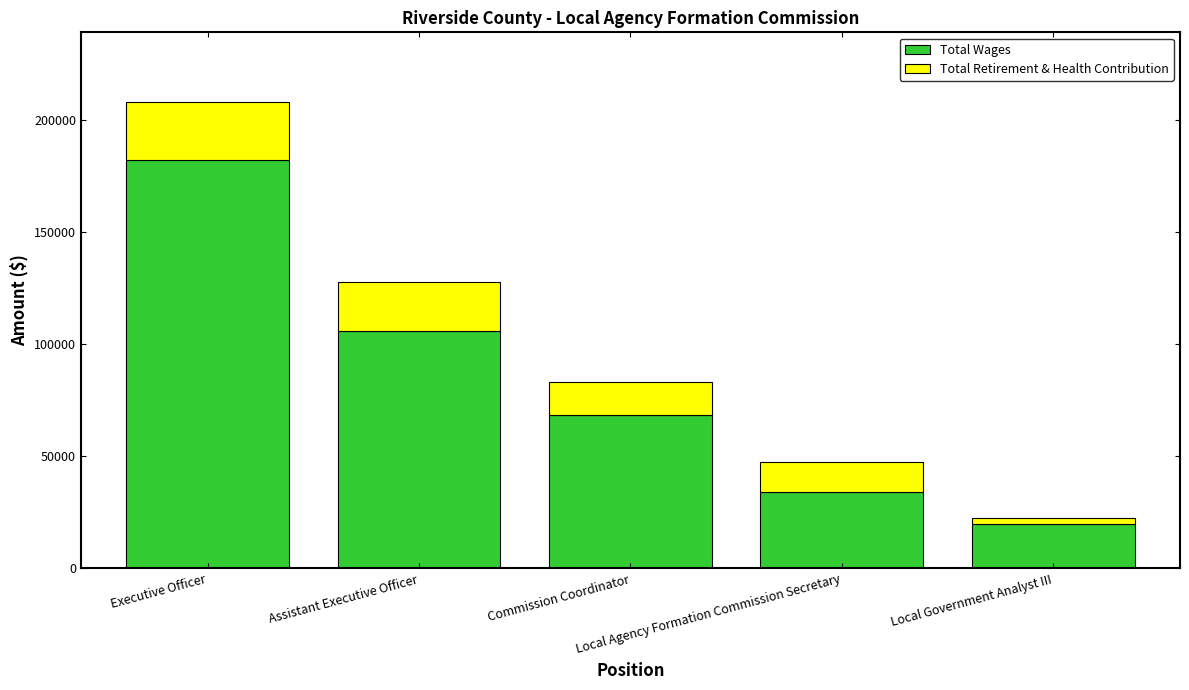

What is the difference between the second highest and second lowest values in the Total Wages series?

71928